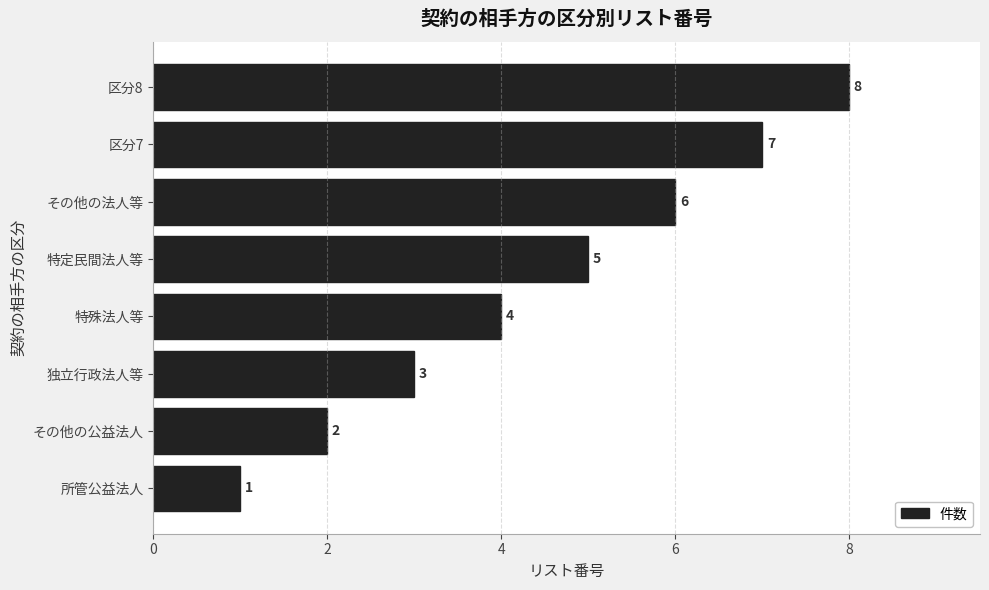

True or false: the data shows 12 at 区分7.

False